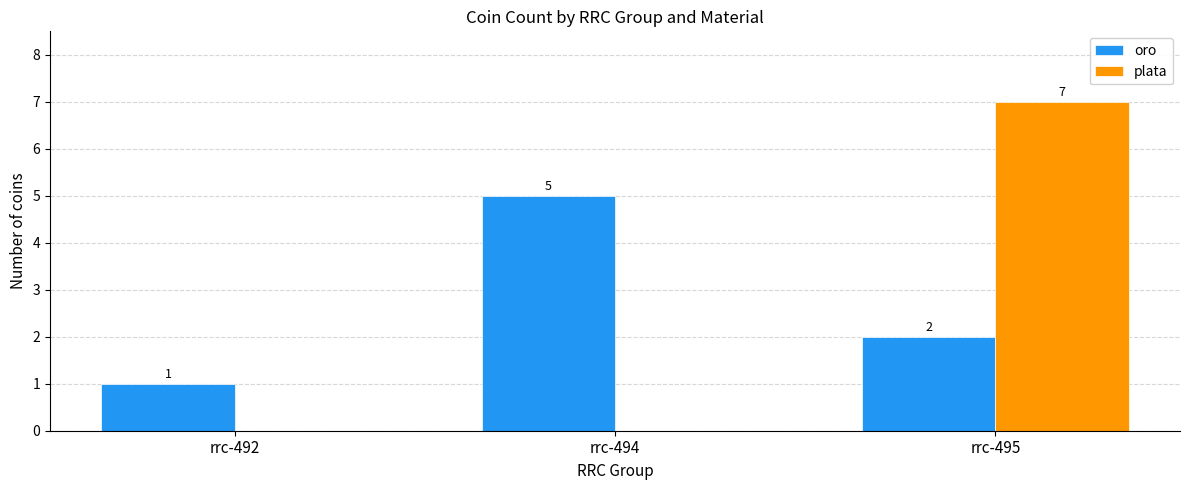

Which series changed the most between rrc-492 and rrc-495?

plata